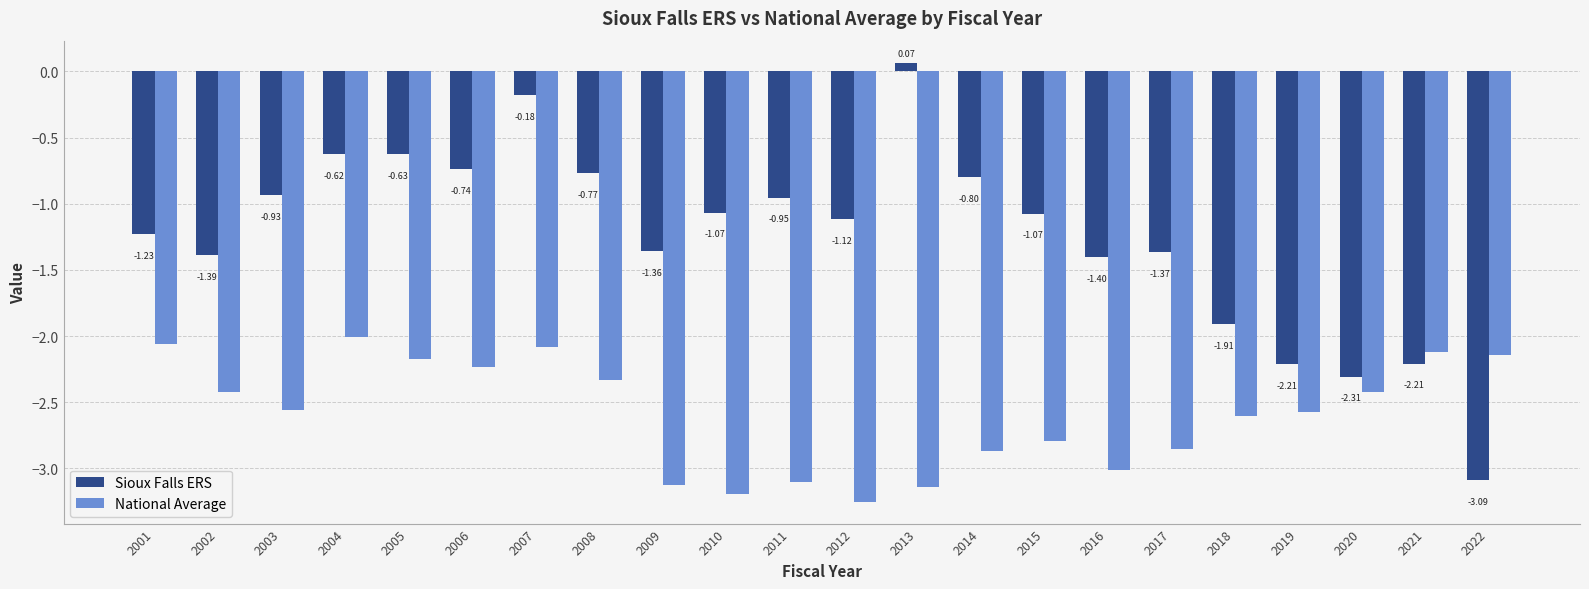

True or false: Sioux Falls ERS has a value of -0.3 at 2014.

False